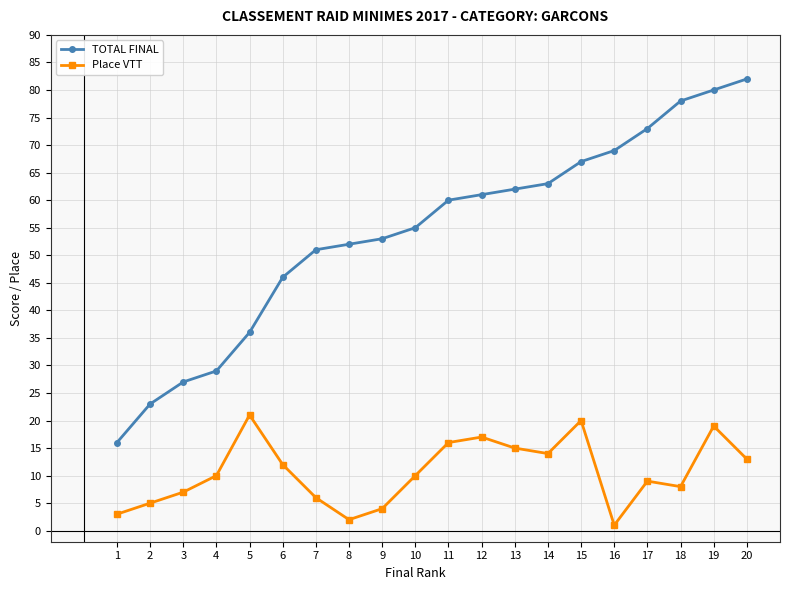

How many distinct data groups are displayed?

2